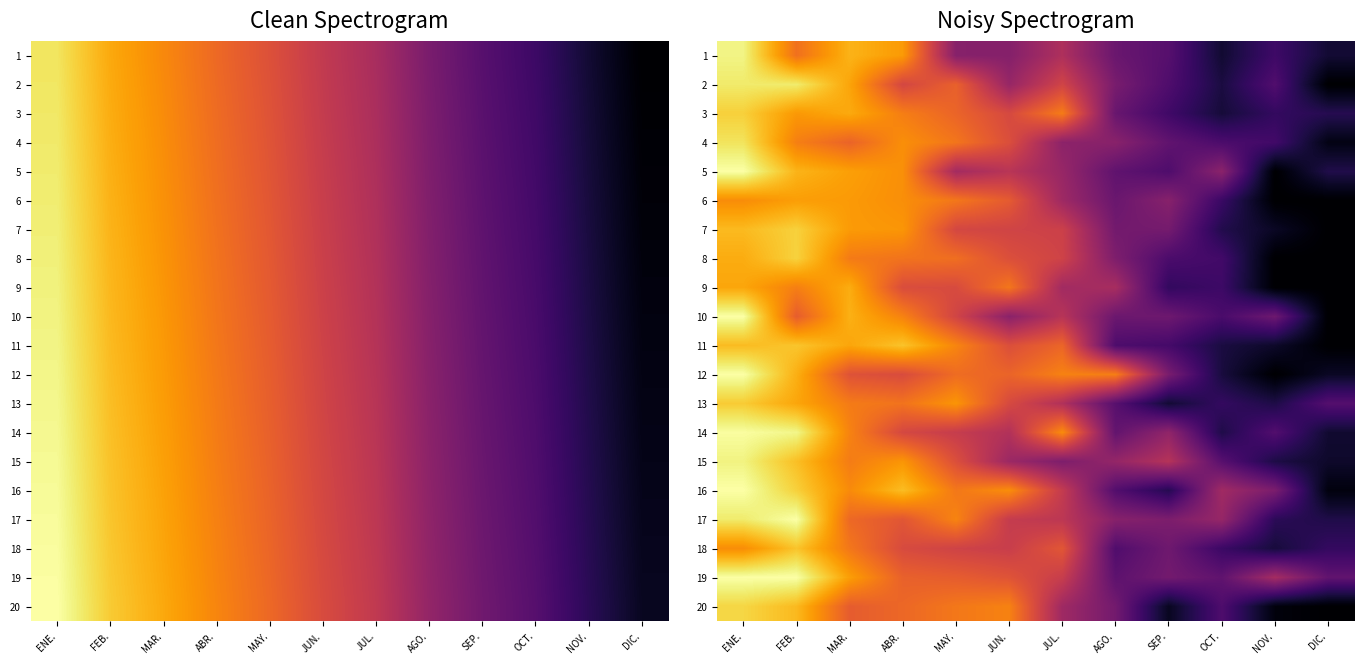

Which series changed the most between ABR. and DIC.?

11